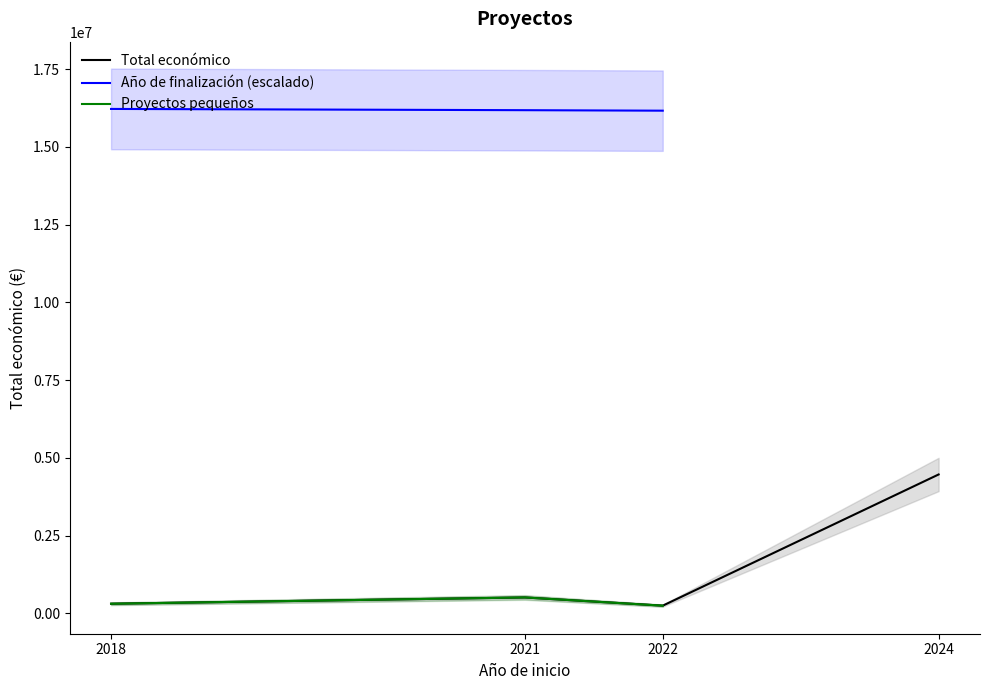

Does the chart display data point markers on the line(s)?

No